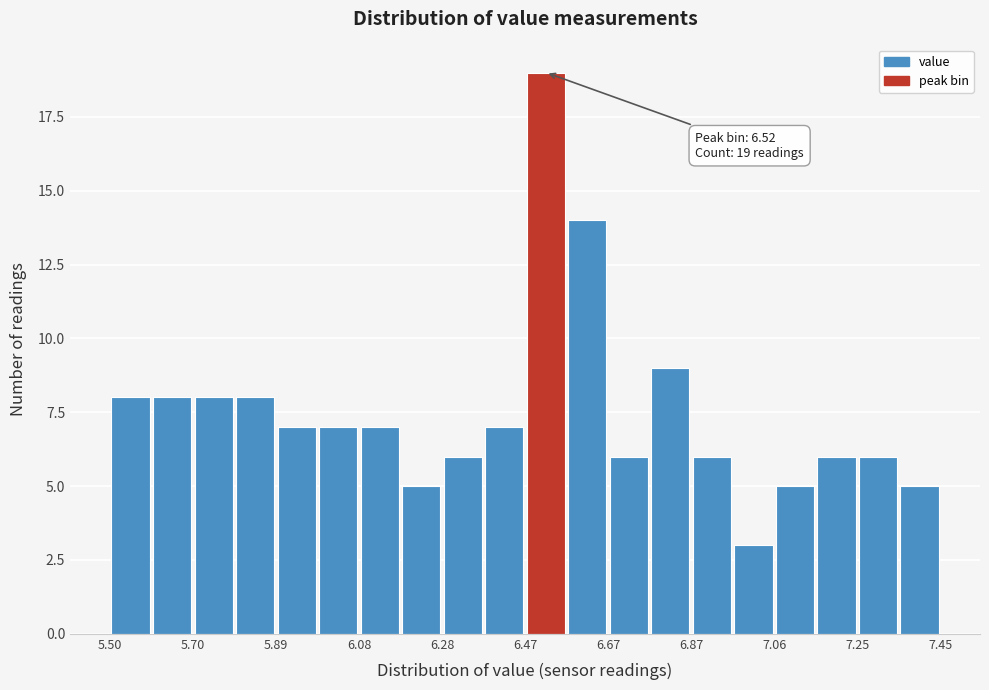

Which range on the x-axis has the tallest bar?

6.48 to 6.58